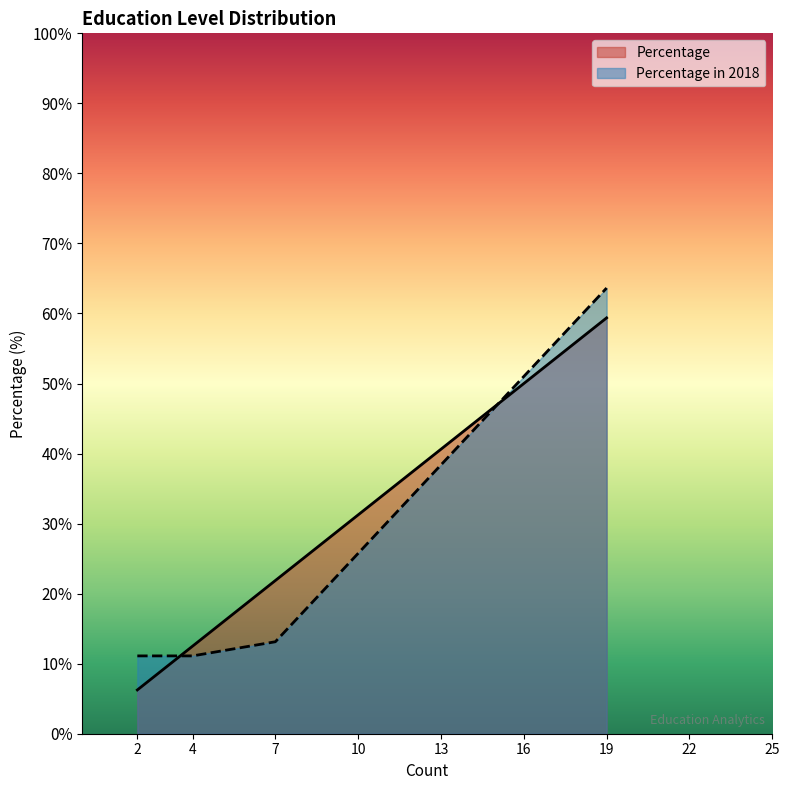

At how many categories does at least one series exceed 7?

4